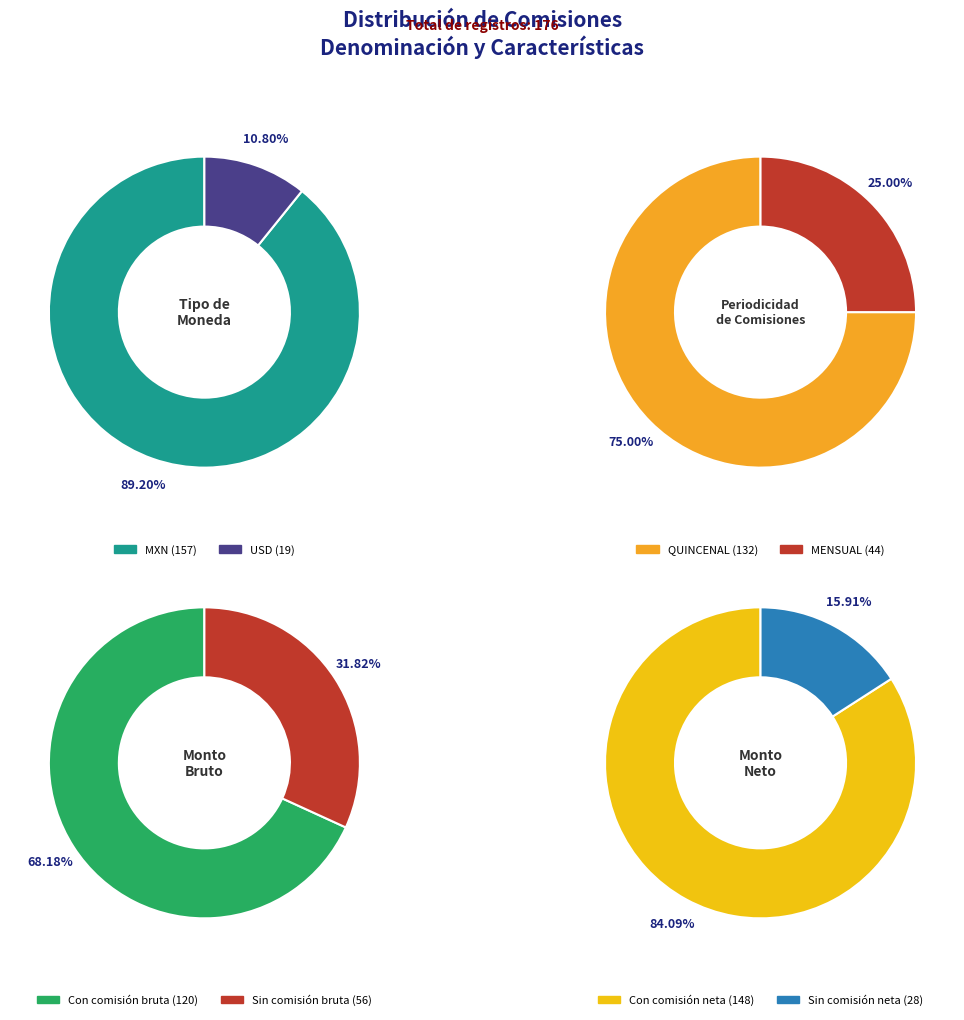

What percentage is the 1 slice, to the nearest percent?

16%